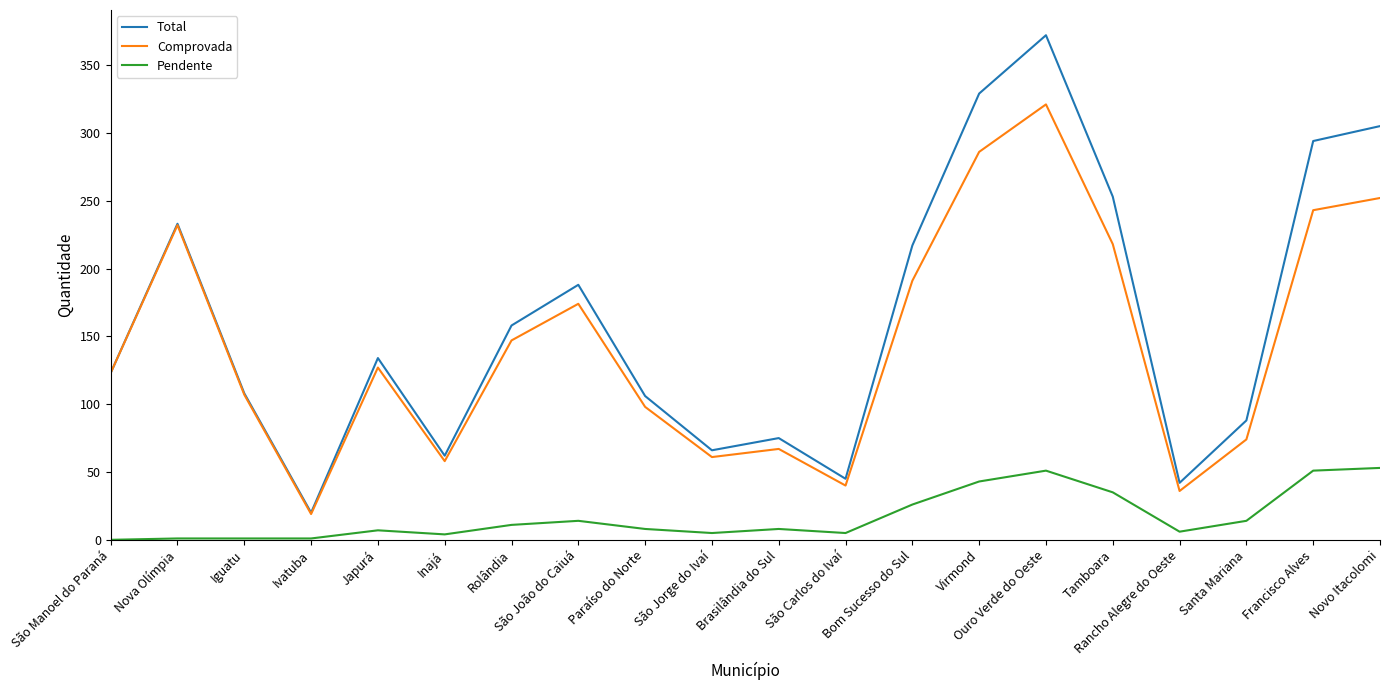

The value of Comprovada at Rolândia is 260. True or false?

False